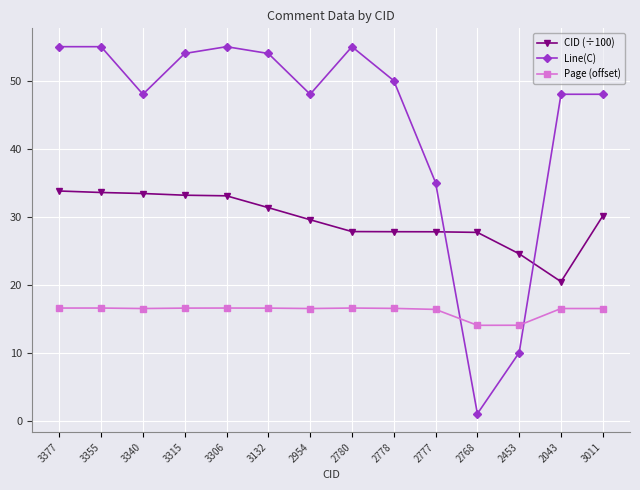

What is the label of the 12th point from the left?

2453